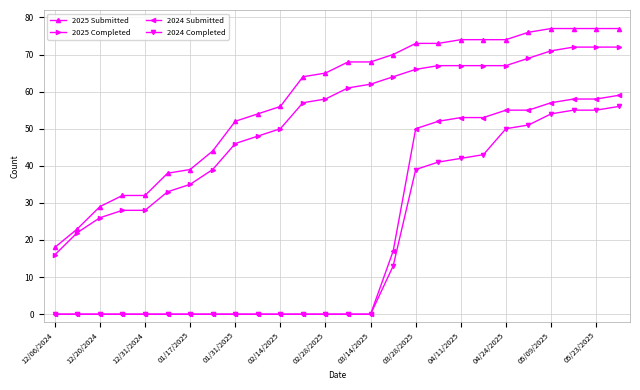

What is the maximum value for 2024 Submitted?

59